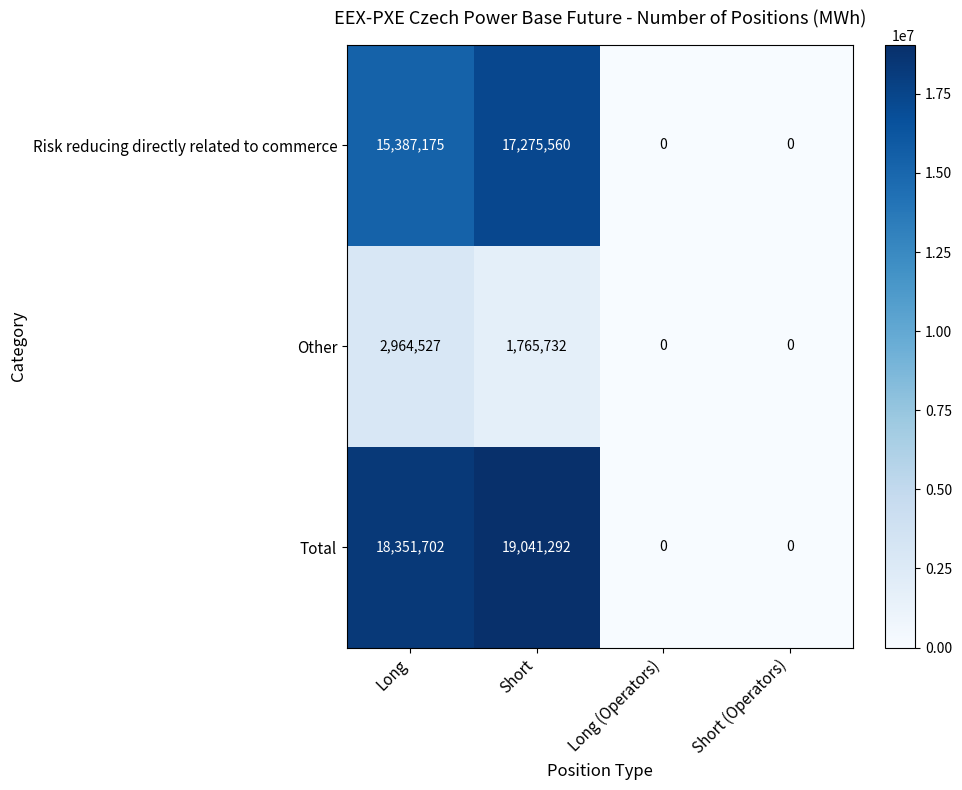

Reading right to left, what are all the values shown in this chart?

Risk reducing directly related to commerce: Short (Operators)=0	Long (Operators)=0	Short=17275560	Long=15387175
Other: Short (Operators)=0	Long (Operators)=0	Short=1765732	Long=2964527
Total: Short (Operators)=0	Long (Operators)=0	Short=19041292	Long=18351702